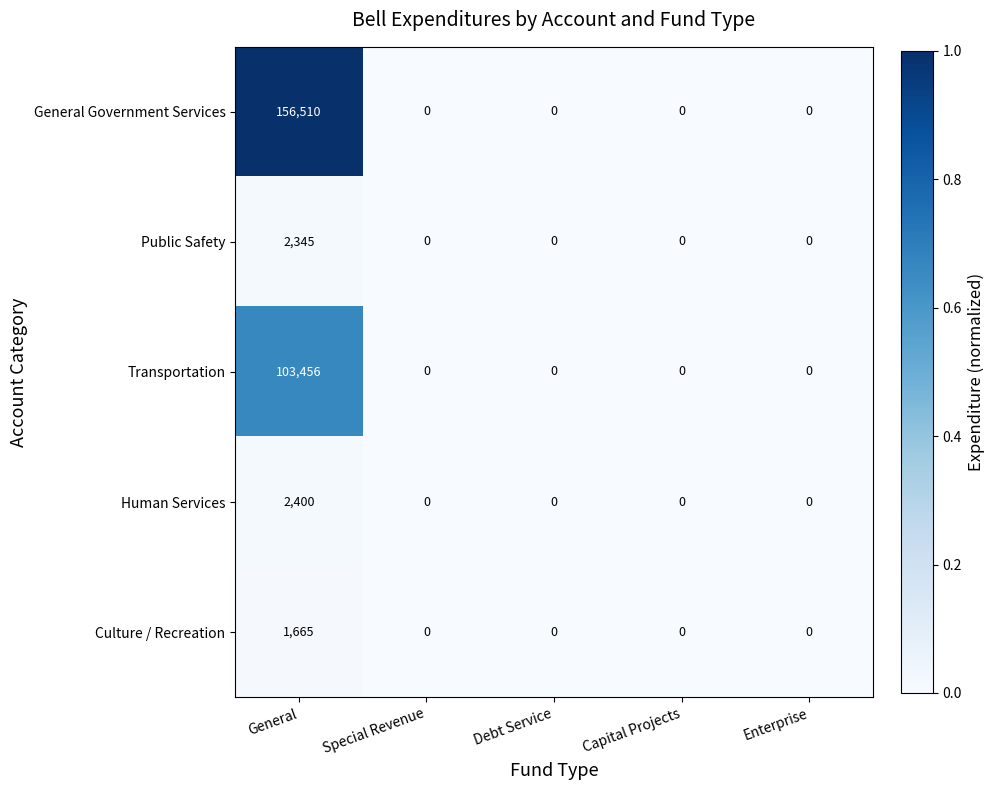

The value of Public Safety at Debt Service is 960. True or false?

False